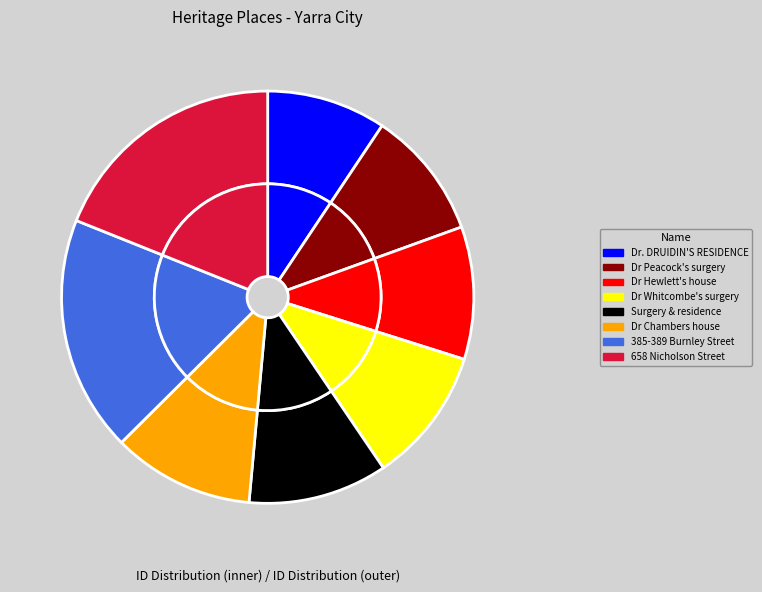

How many slices are in this pie chart?

8